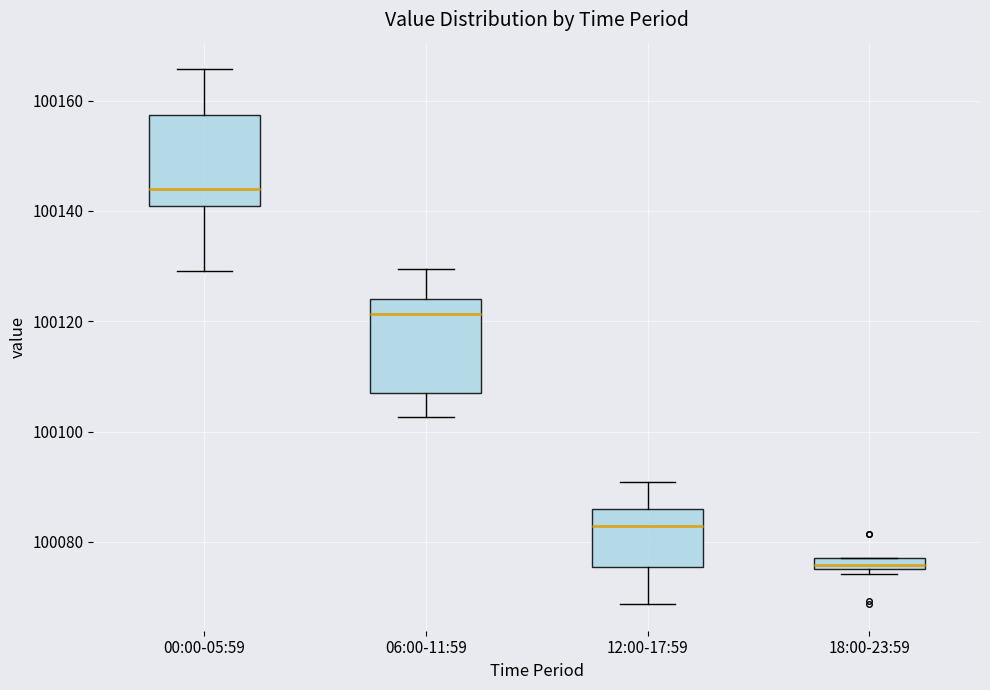

Which box has the lowest median line?

18:00-23:59